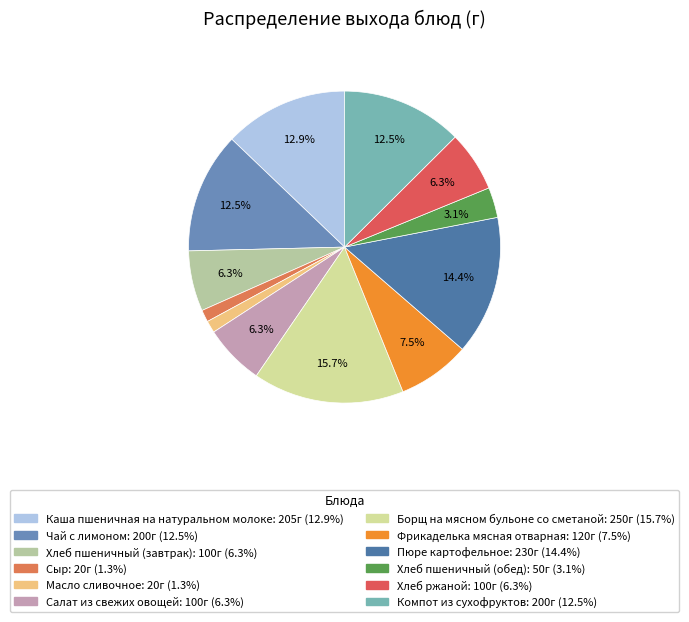

Is Хлеб ржаной the majority of the pie?

No